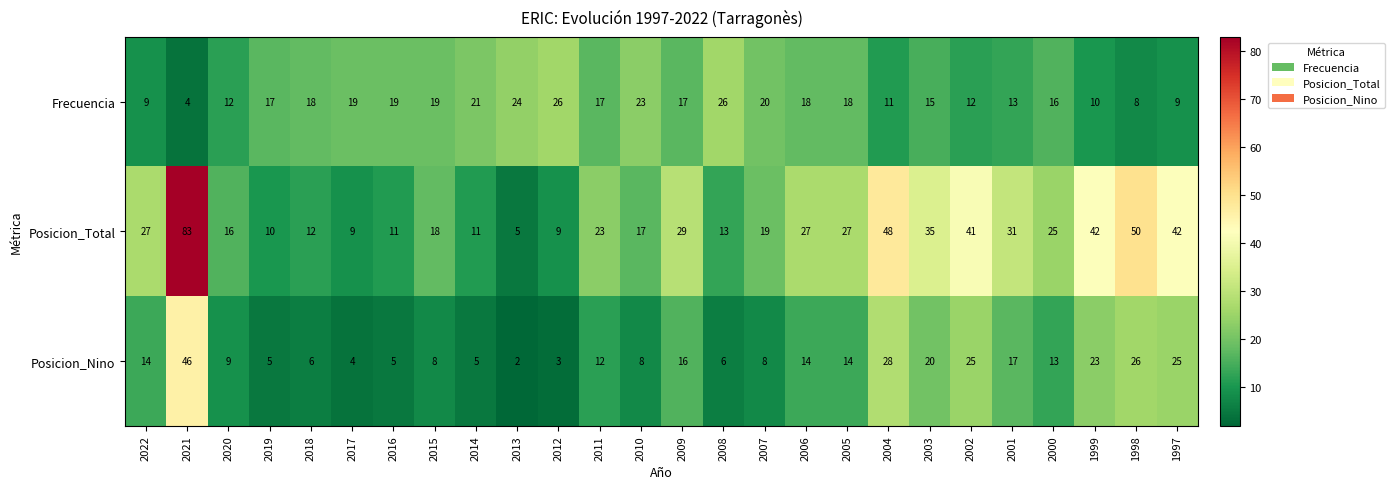

List the series in order of their overall mean, highest first.

Posicion_Total, Frecuencia, Posicion_Nino